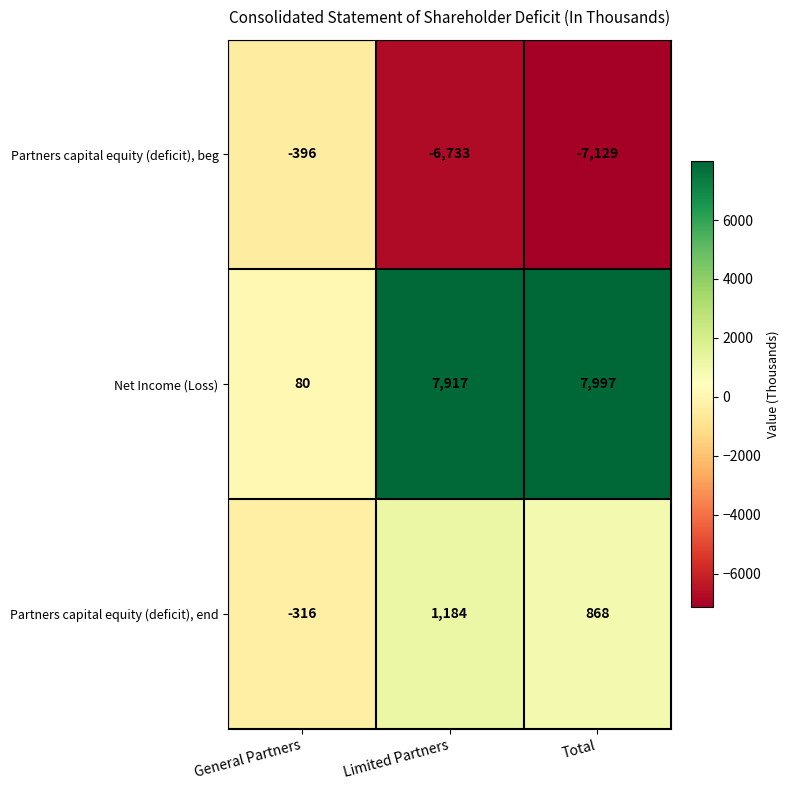

True or false: Partners capital equity (deficit), end has a value of 1959 at Limited Partners.

False